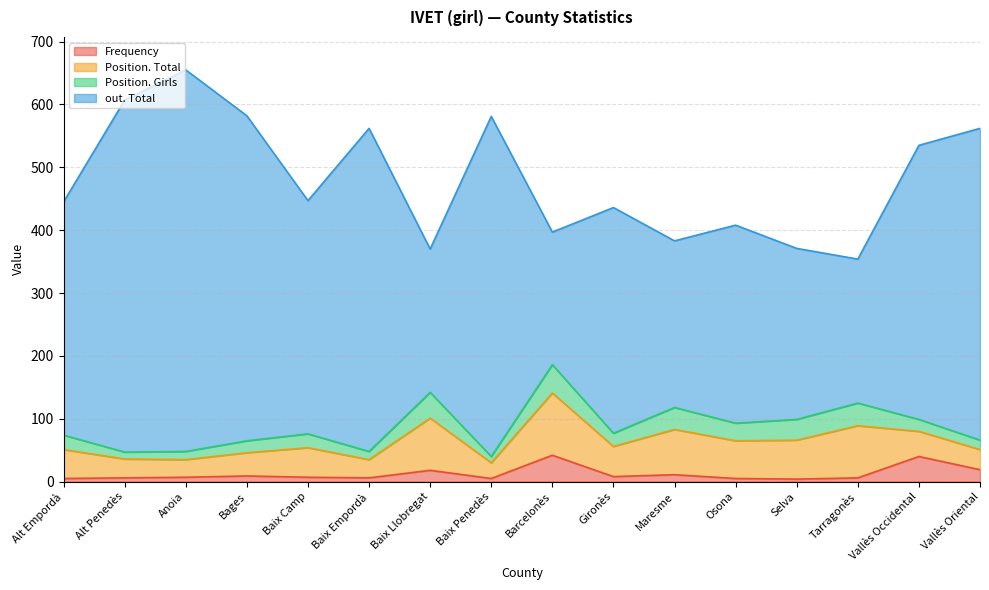

True or false: out. Total has more than 1 points higher than both neighbors.

True